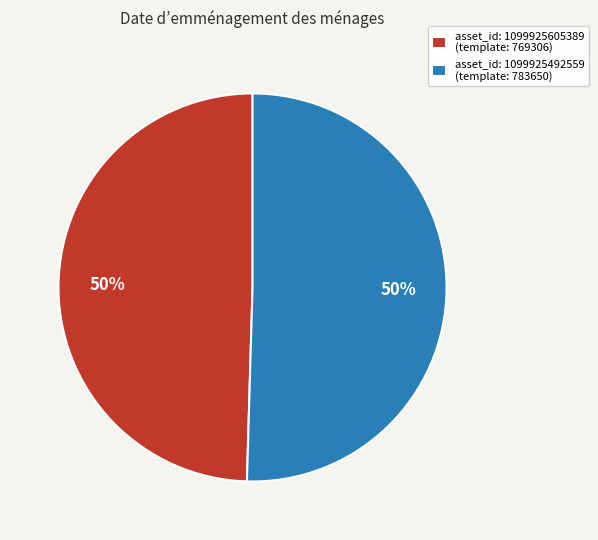

To the nearest percent, what percentage of the pie is asset_id: 1099925492559 (template: 783650)?

50%